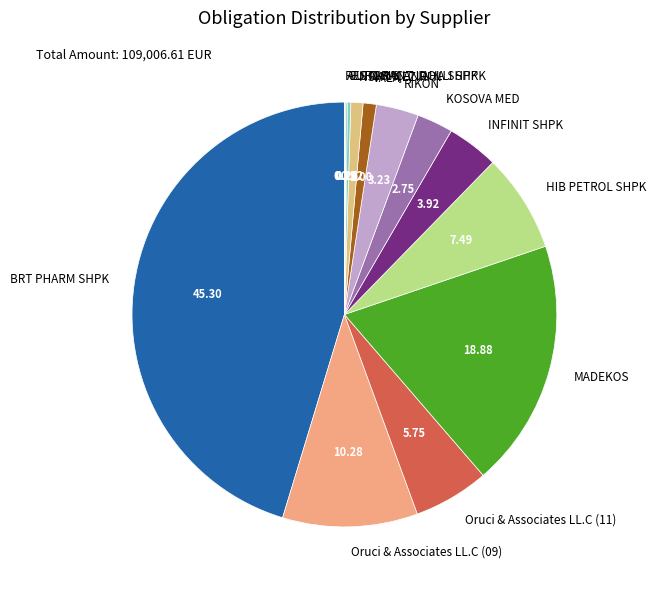

Combined, do RIKON and Oruci & Associates LL.C (11) account for over 50%?

No